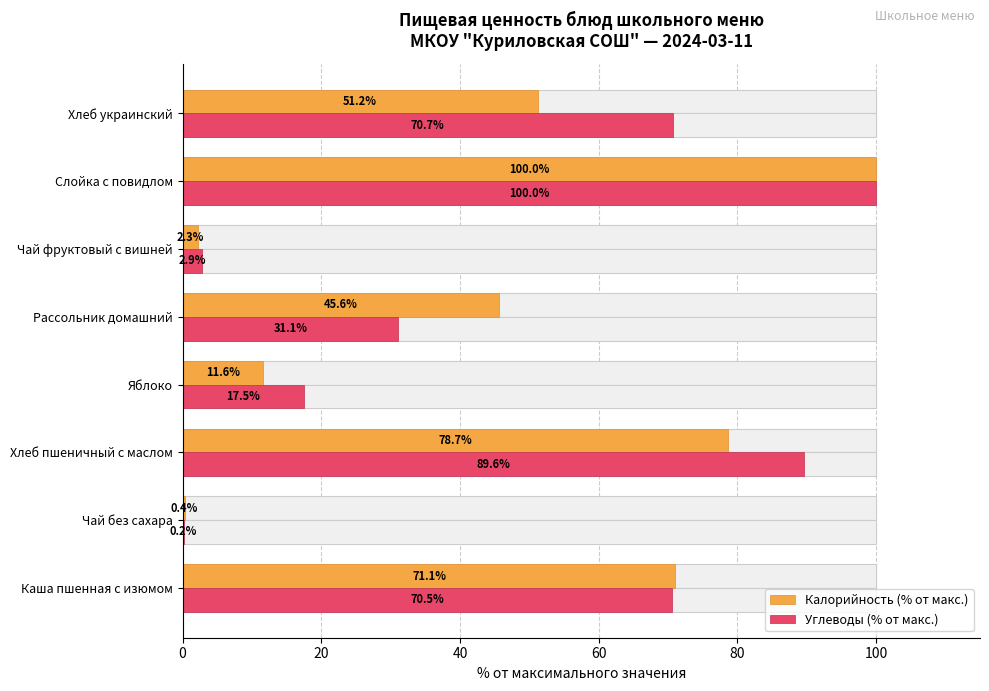

Reading left to right, extract all data points from this chart.

Калорийность (% от макс.): 71.1	0.4	78.7	11.6	45.6	2.3	100.0	51.2
Углеводы (% от макс.): 70.5	0.2	89.6	17.5	31.1	2.9	100.0	70.7